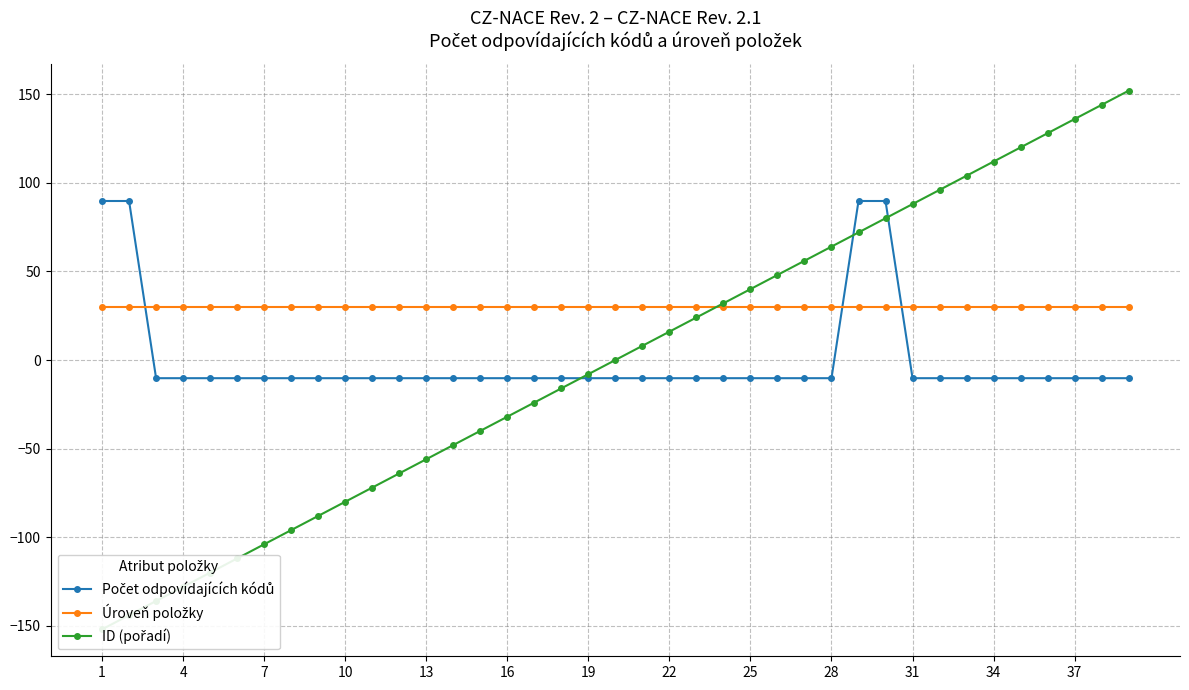

Reading right to left, transcribe all the data shown in this chart.

Počet odpovídajících kódů: -10.3	-10.3	-10.3	-10.3	-10.3	-10.3	-10.3	-10.3	-10.3	89.7	89.7	-10.3	-10.3	-10.3	-10.3	-10.3	-10.3	-10.3	-10.3	-10.3	-10.3	-10.3	-10.3	-10.3	-10.3	-10.3	-10.3	-10.3	-10.3	-10.3	-10.3	-10.3	-10.3	-10.3	-10.3	-10.3	-10.3	89.7	89.7
Úroveň položky: 30.0	30.0	30.0	30.0	30.0	30.0	30.0	30.0	30.0	30.0	30.0	30.0	30.0	30.0	30.0	30.0	30.0	30.0	30.0	30.0	30.0	30.0	30.0	30.0	30.0	30.0	30.0	30.0	30.0	30.0	30.0	30.0	30.0	30.0	30.0	30.0	30.0	30.0	30.0
ID (pořadí): 152.0	144.0	136.0	128.0	120.0	112.0	104.0	96.0	88.0	80.0	72.0	64.0	56.0	48.0	40.0	32.0	24.0	16.0	8.0	0.0	-8.0	-16.0	-24.0	-32.0	-40.0	-48.0	-56.0	-64.0	-72.0	-80.0	-88.0	-96.0	-104.0	-112.0	-120.0	-128.0	-136.0	-144.0	-152.0